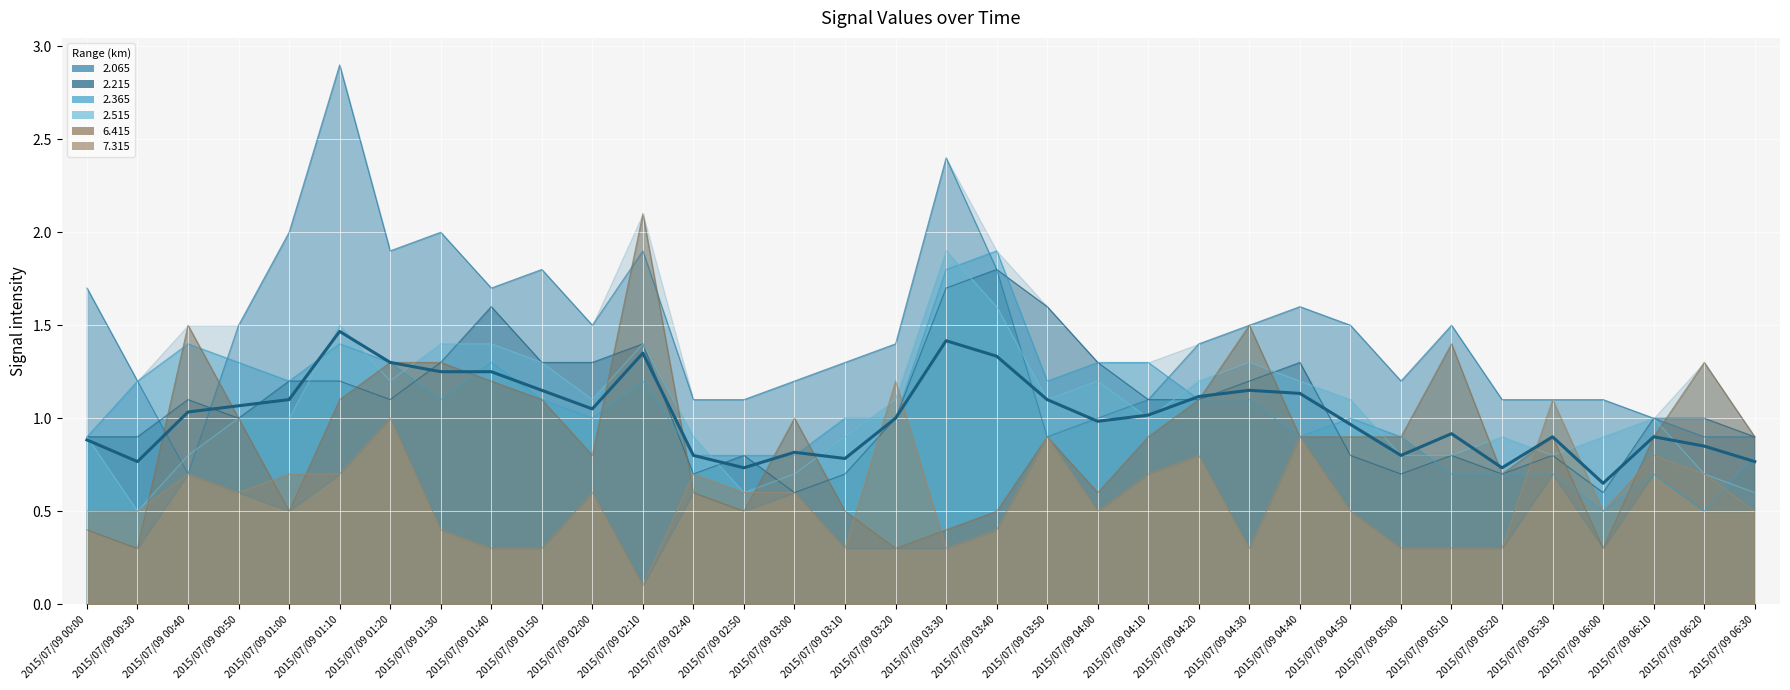

Is it true that 2.365 equals 1.4 at 2015/07/09 02:10?

True